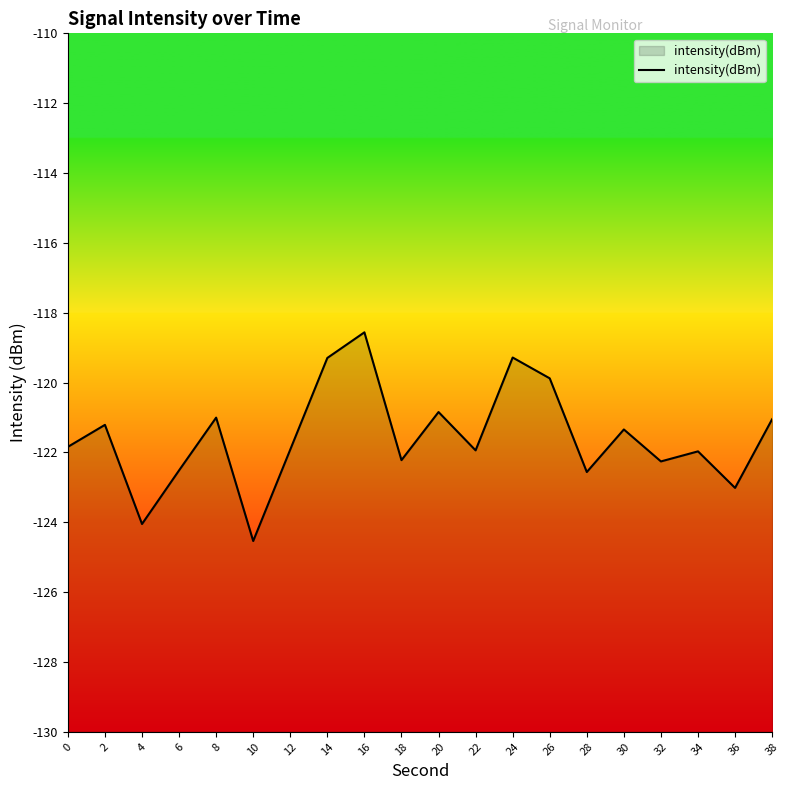

The chart shows a value of -174.0 at 4. True or false?

False